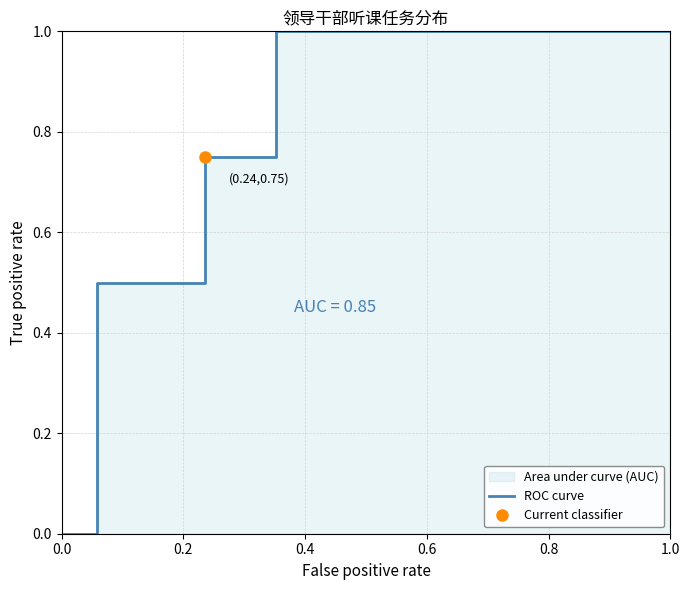

Does the chart display data point markers on the line(s)?

No